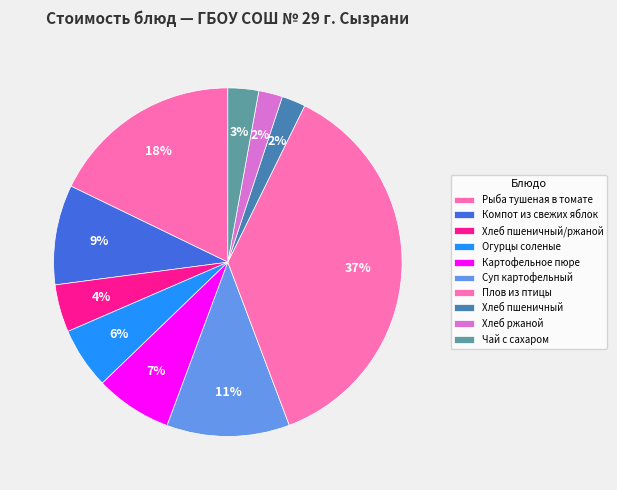

Rank the categories by value from highest to lowest.

Плов из птицы, Рыба тушеная в томате, Суп картофельный, Компот из свежих яблок, Картофельное пюре, Огурцы соленые, Хлеб пшеничный/ржаной, Чай с сахаром, Хлеб пшеничный, Хлеб ржаной